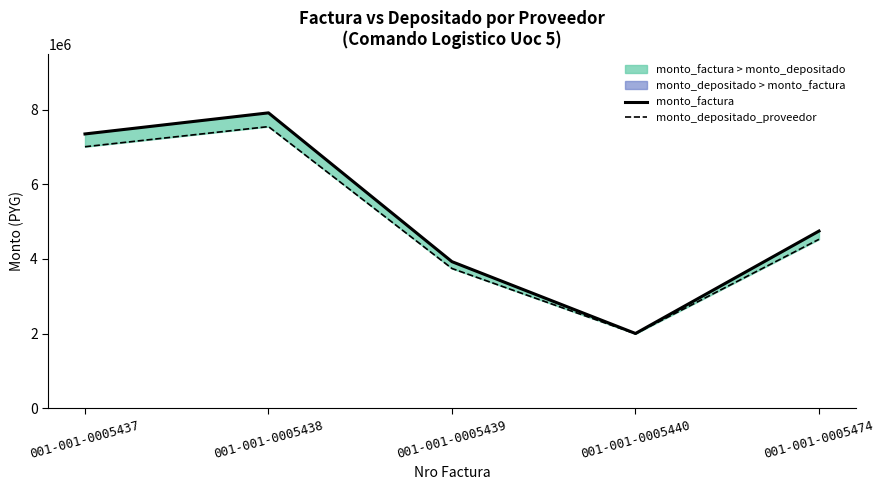

True or false: monto_factura and monto_depositado_proveedor cross at least once.

False